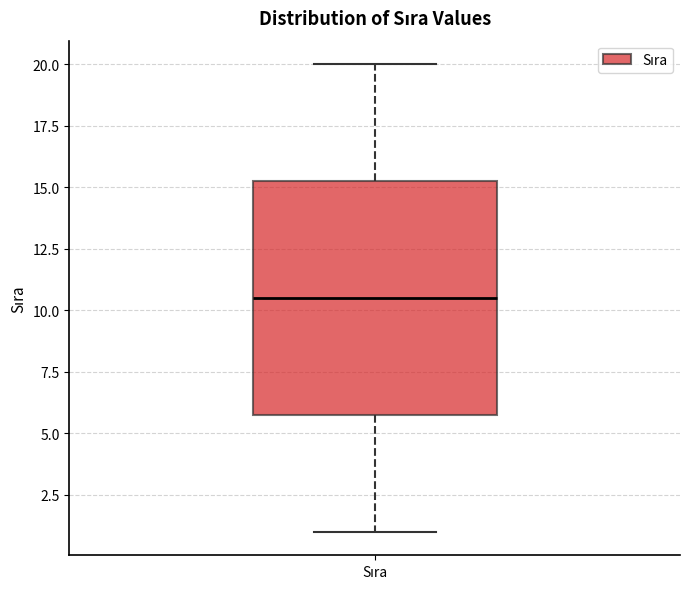

Transcribe this box plot: give where the median line is, the range the box spans, and where the two whiskers end, as read against the y-axis. The values are not printed on the chart, so give them approximately, as read against the axis.

median 10.5, box 6.0 to 15.5, whiskers 1.0 to 20.0